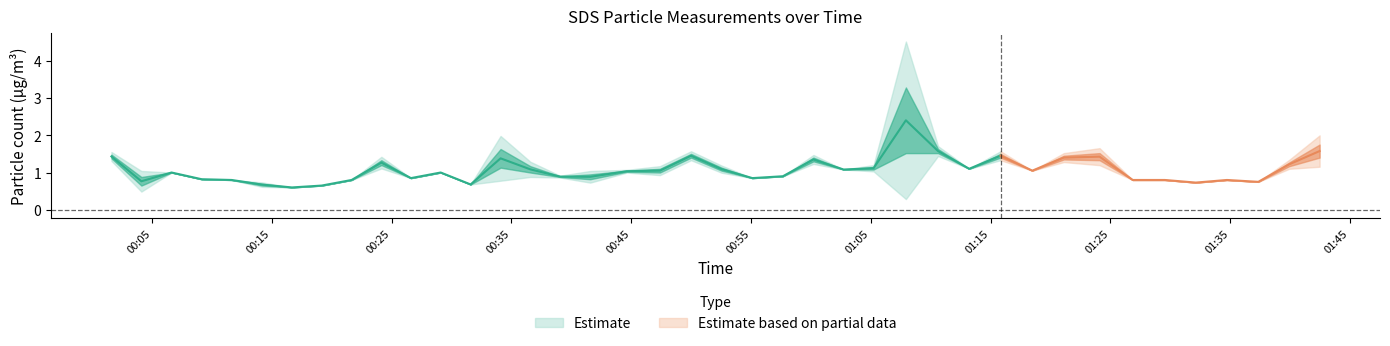

At how many categories does at least one series exceed 3?

1